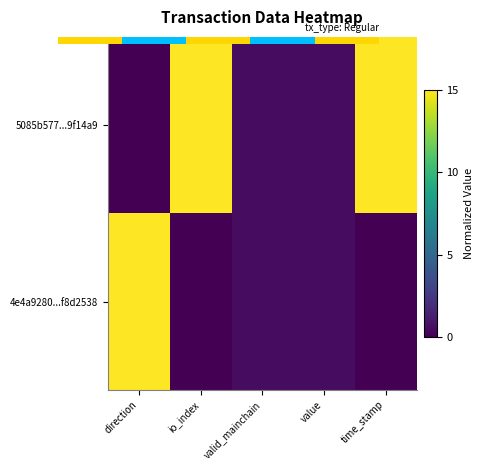

Which series has the largest total across all categories?

5085b577...9f14a9